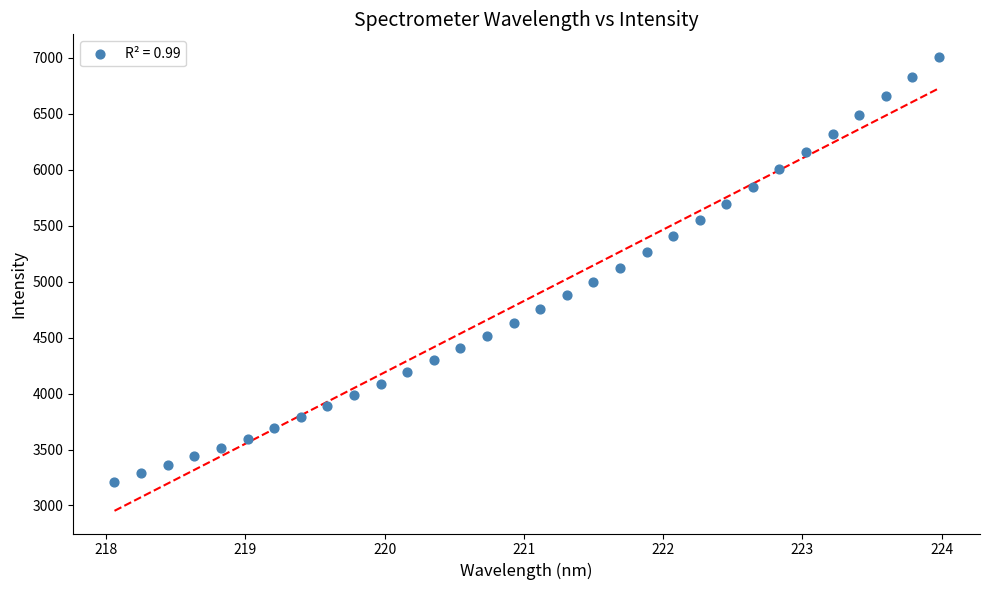

What is the range of Y values (max minus min)?

3796.0